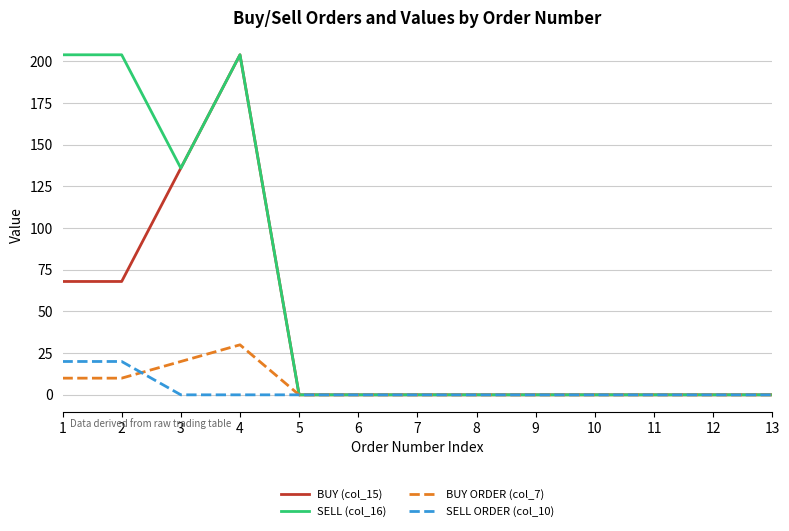

What is the sum of the BUY (col_15) values at 1 and 11?

68